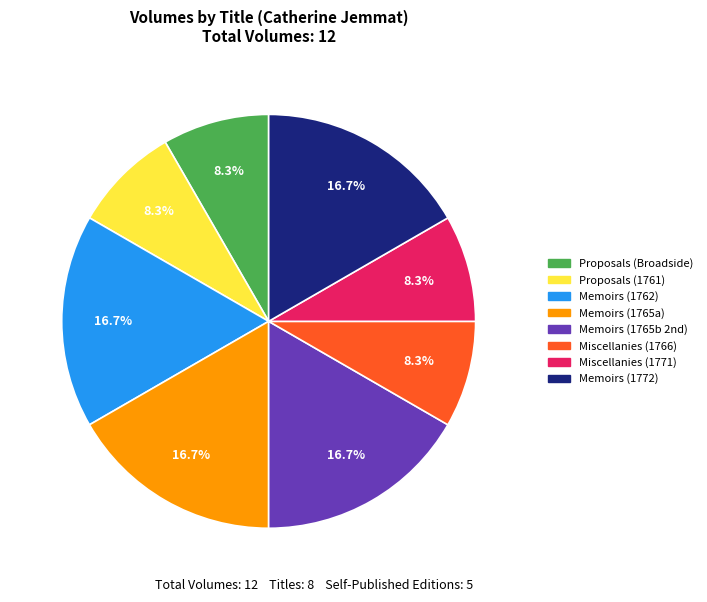

Is there a majority slice in this chart?

No